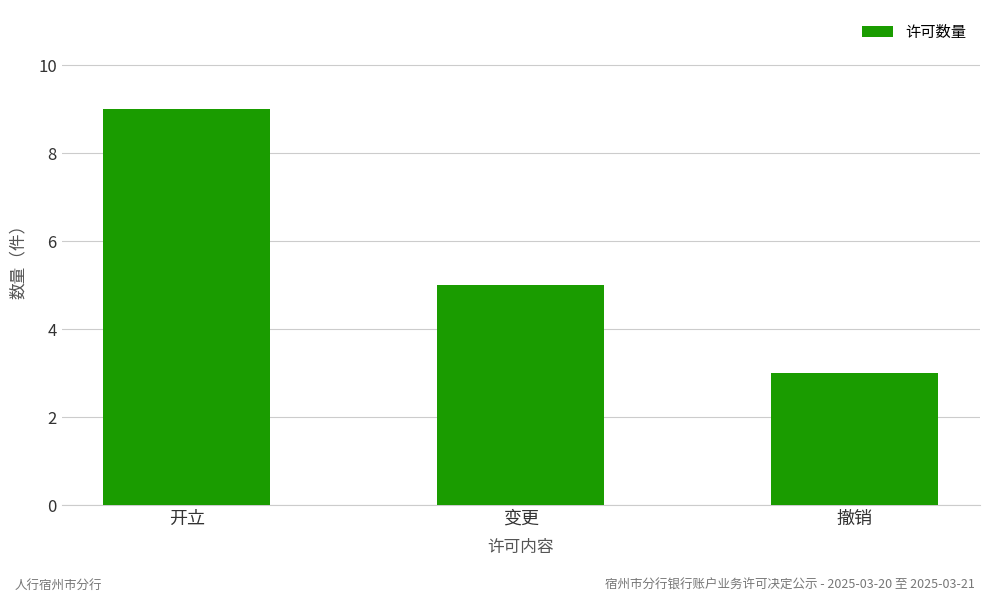

Approximately how many times larger is the value at 撤销 compared to 变更?

0.6